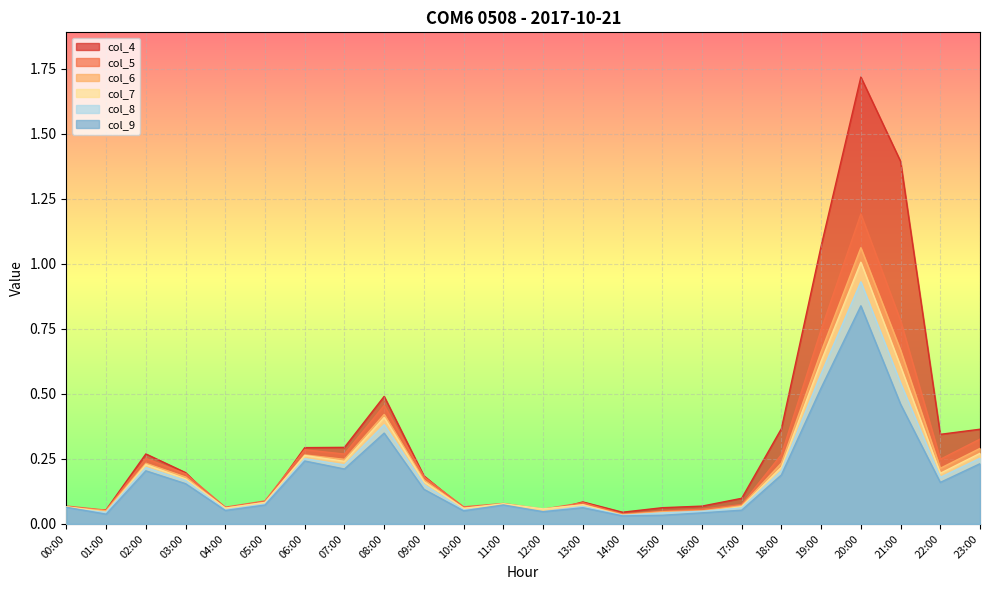

At which category does the chart reach its minimum across all series?

14:00